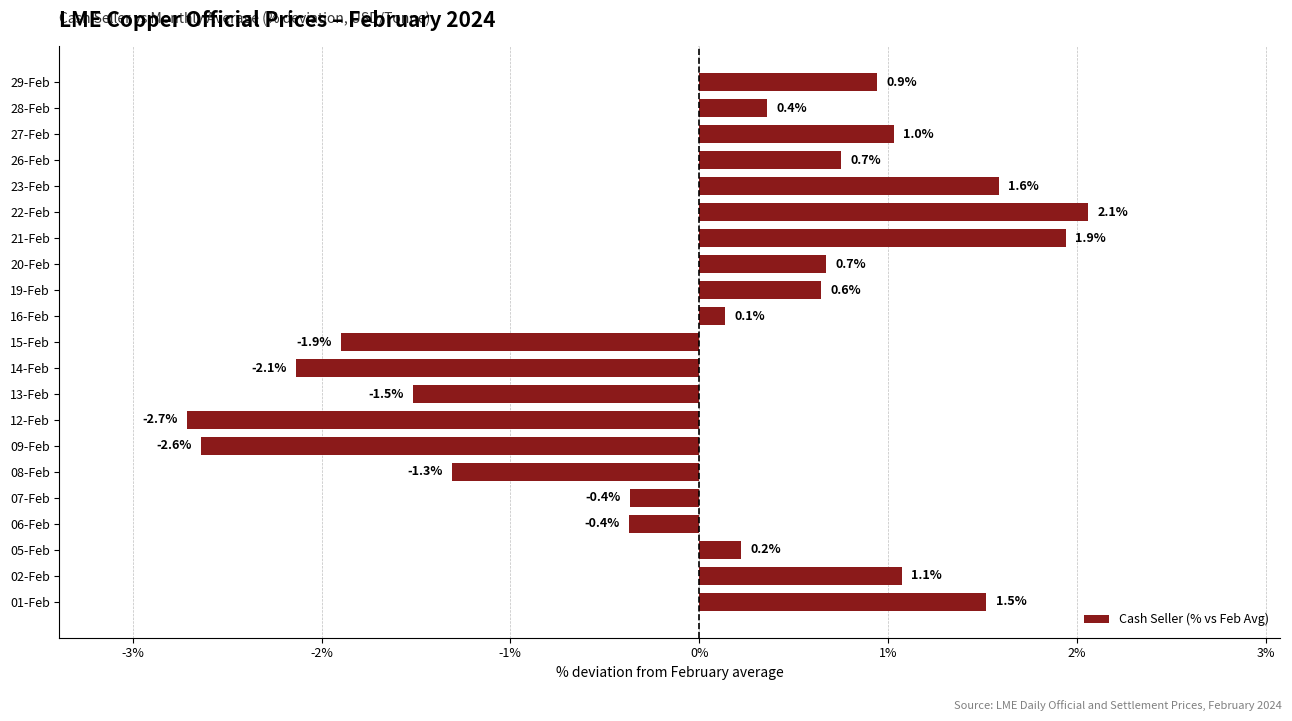

How many bars are there in total?

21